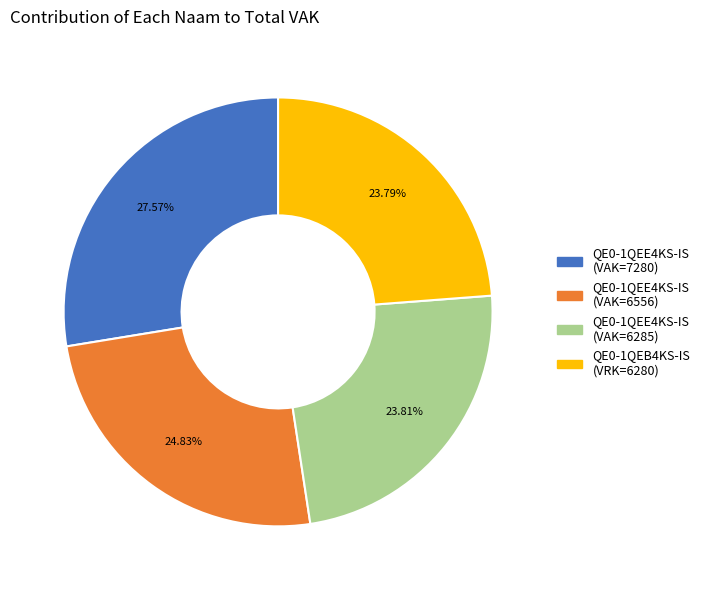

Is there a majority slice in this chart?

No